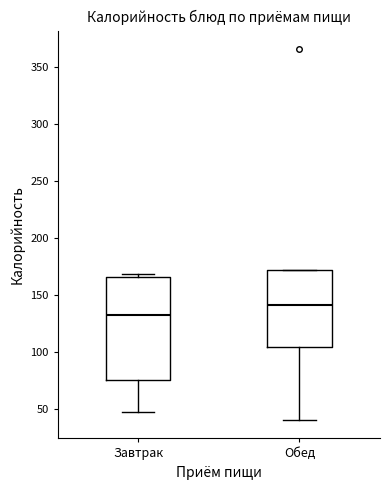

Reading left to right, read every box against the y-axis: the position of its median line, the range the box covers, and the ends of its whiskers. The values are not printed on the chart, so give them approximately, as read against the axis.

Завтрак: median 130, box 75 to 165, whiskers 45 to 170
Обед: median 140, box 105 to 170, whiskers 40 to 170